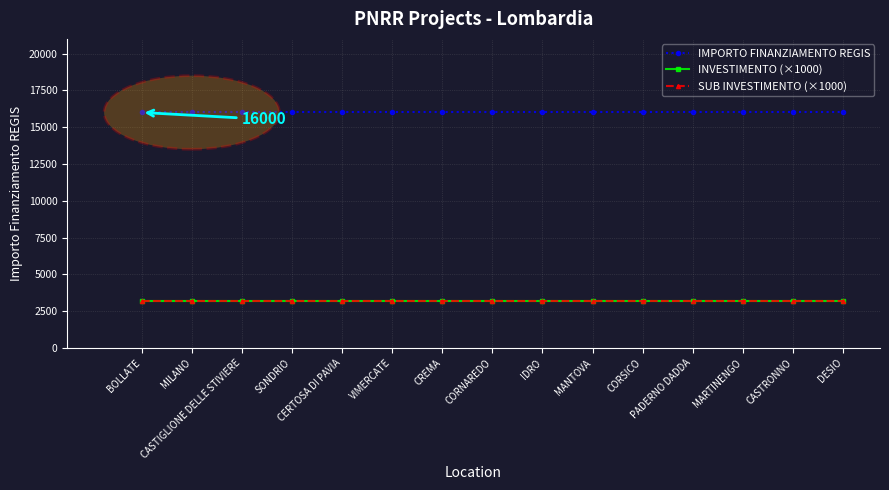

Is this an area chart (filled region under the line)?

No